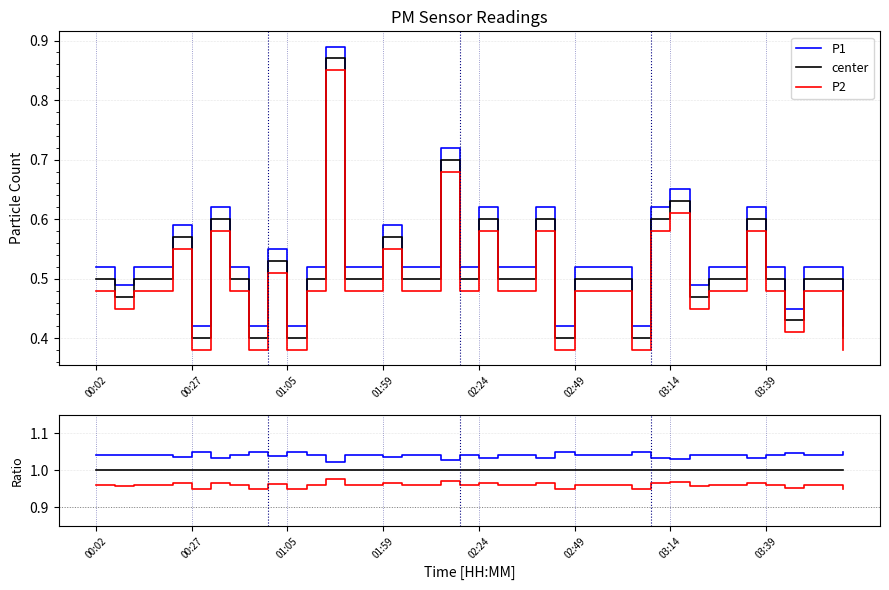

At how many categories does at least one series exceed 0?

40